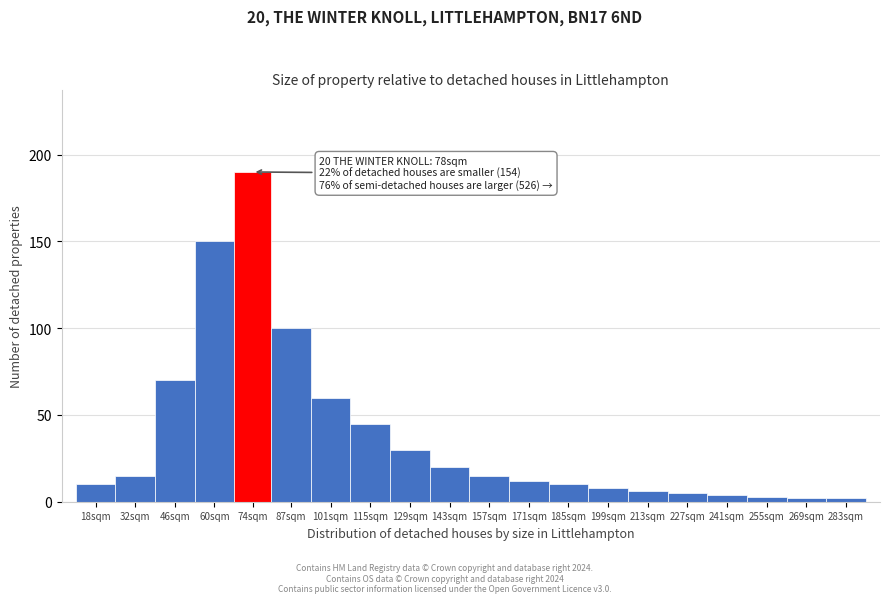

Reading left to right, list all the values displayed in this chart.

18sqm=10	32sqm=15	46sqm=70	60sqm=150	74sqm=190	87sqm=100	101sqm=60	115sqm=45	129sqm=30	143sqm=20	157sqm=15	171sqm=12	185sqm=10	199sqm=8	213sqm=6	227sqm=5	241sqm=4	255sqm=3	269sqm=2	283sqm=2